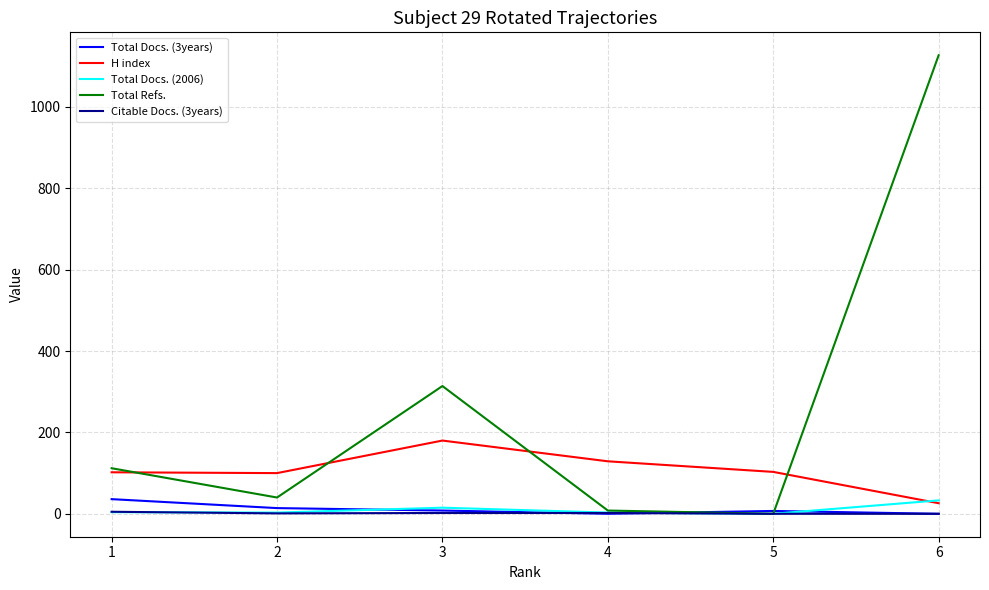

What is the total value across all series at 1?

259